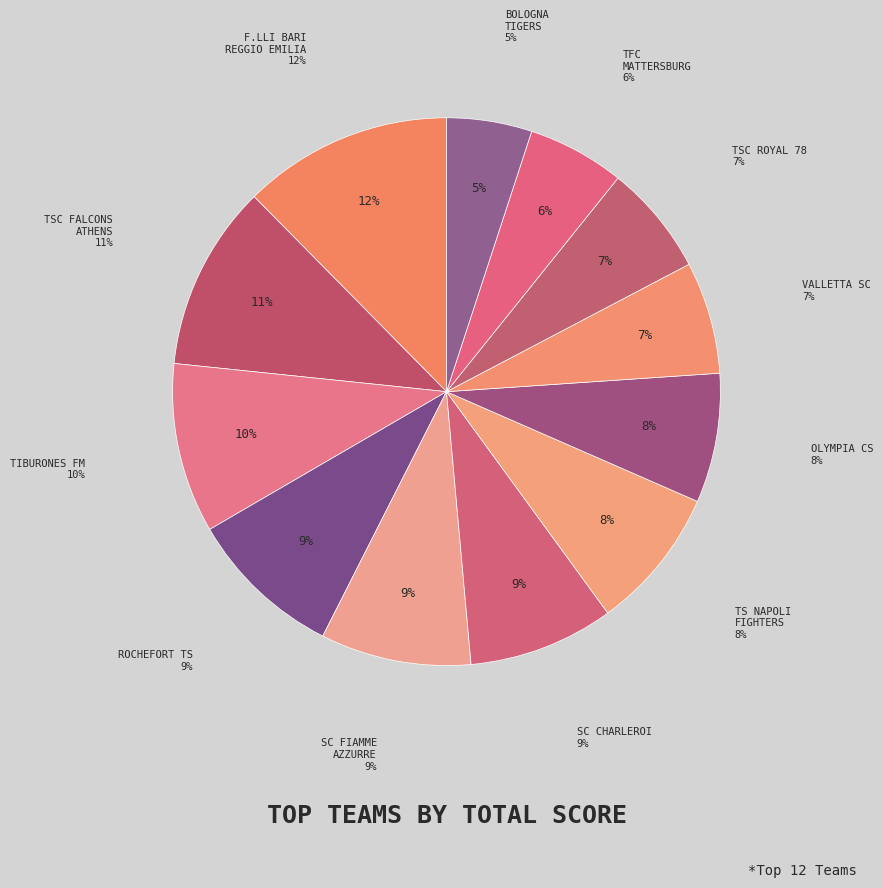

Which category has the biggest portion of the pie?

F.LLI BARI REGGIO EMILIA